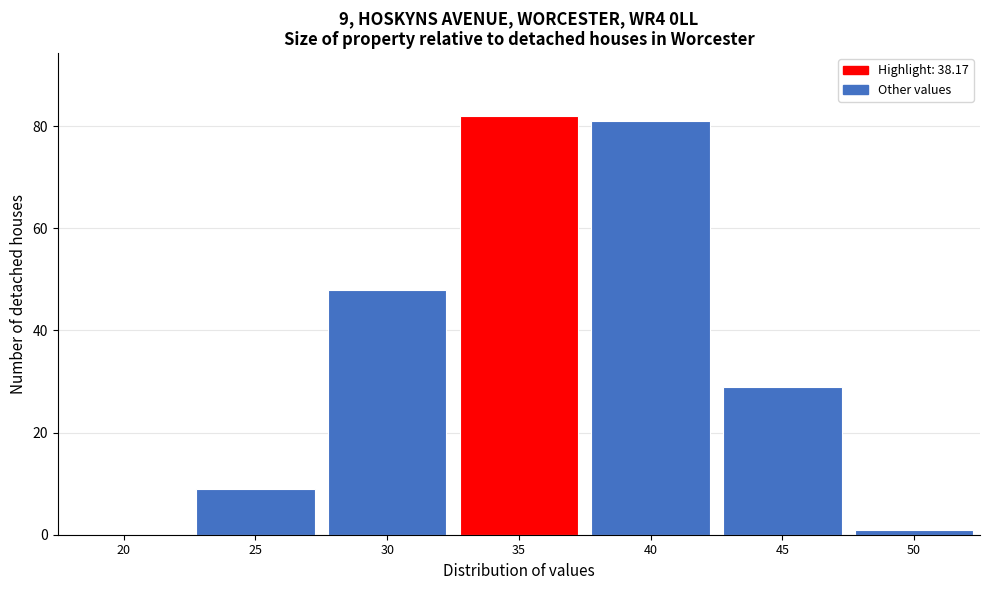

Reading left to right, what are all the values shown in this chart?

20=0	25=9	30=48	35=82	40=81	45=29	50=1